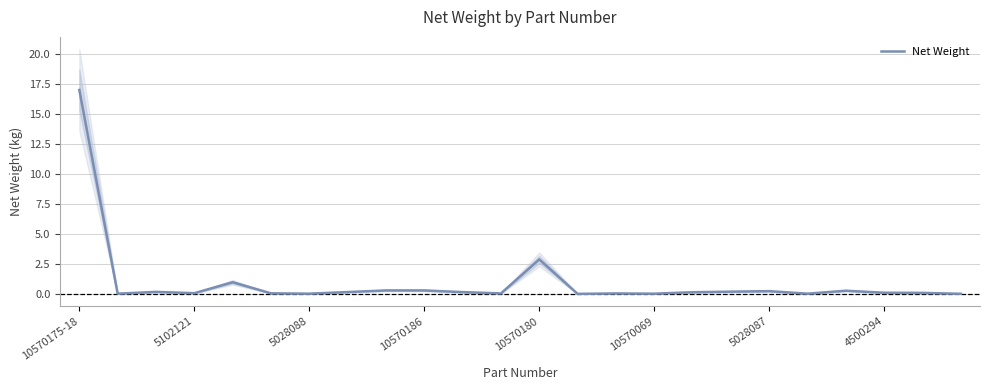

Reading left to right, extract all data points from this chart.

17.0	0.1	0.2	0.1	1.0	0.1	0.1	0.2	0.3	0.3	0.2	0.1	2.9	0.0	0.1	0.1	0.2	0.2	0.3	0.1	0.3	0.1	0.1	0.0